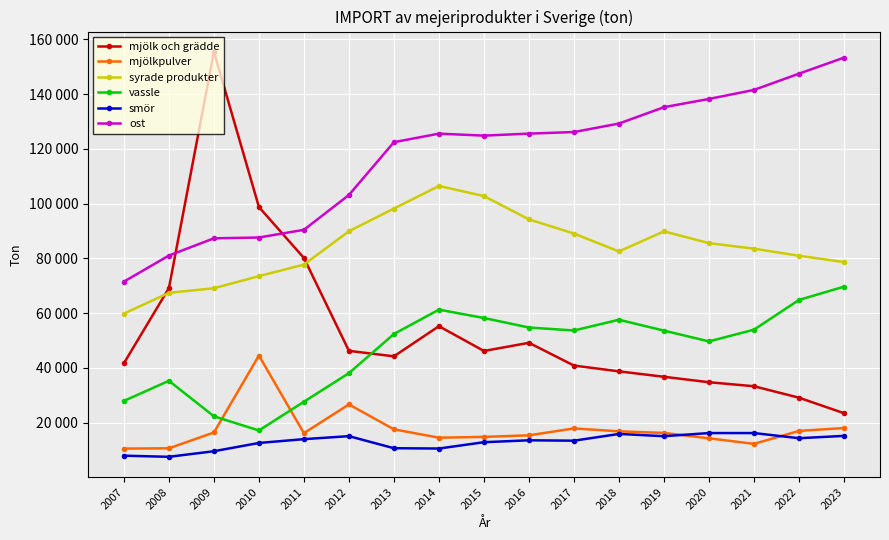

How many interior local valleys does the mjölk och grädde series have?

2